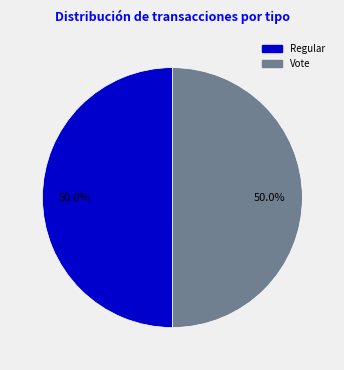

What is the ratio of the value at Vote to the value at Regular?

1.0